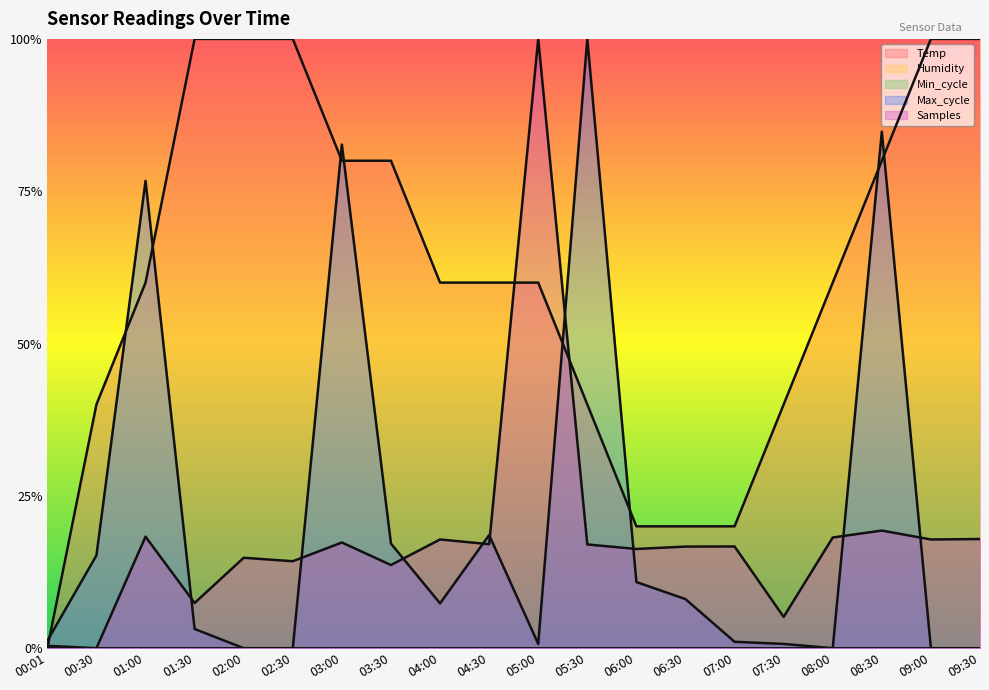

Is the value of Samples at 05:30 greater than the value of Temp at 02:00?

No